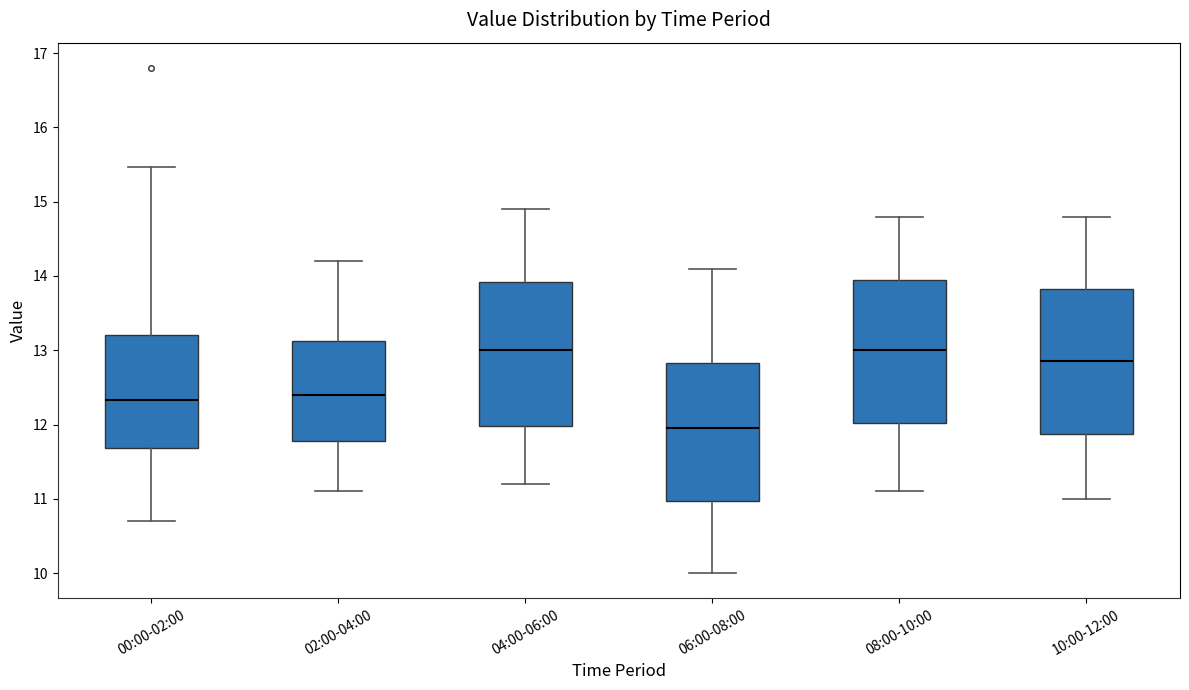

Where is the upper edge of the box for 04:00-06:00 on the y-axis? The values are not printed on the chart, so give them approximately, as read against the axis.

13.9